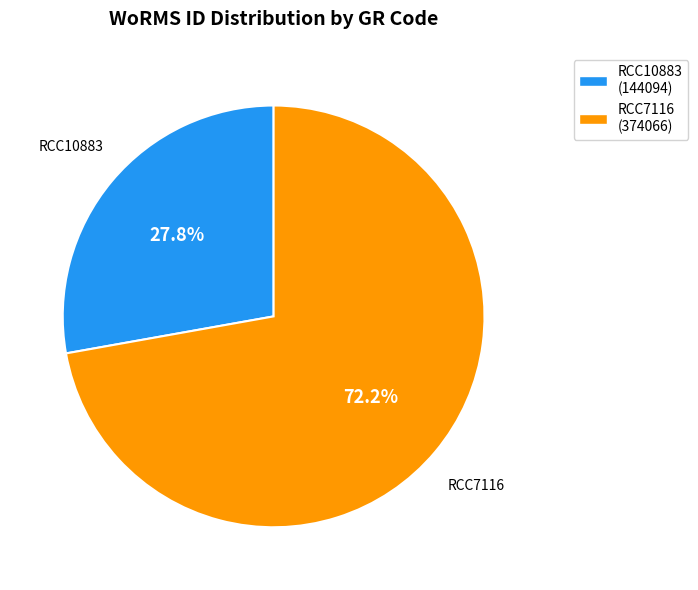

How many segments does this pie chart have?

2